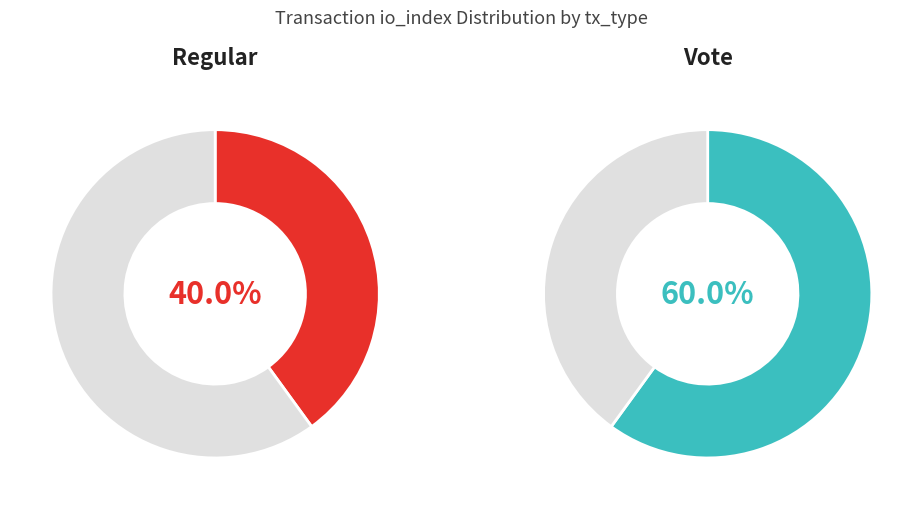

Is it true that 1 is 60% of the pie?

True